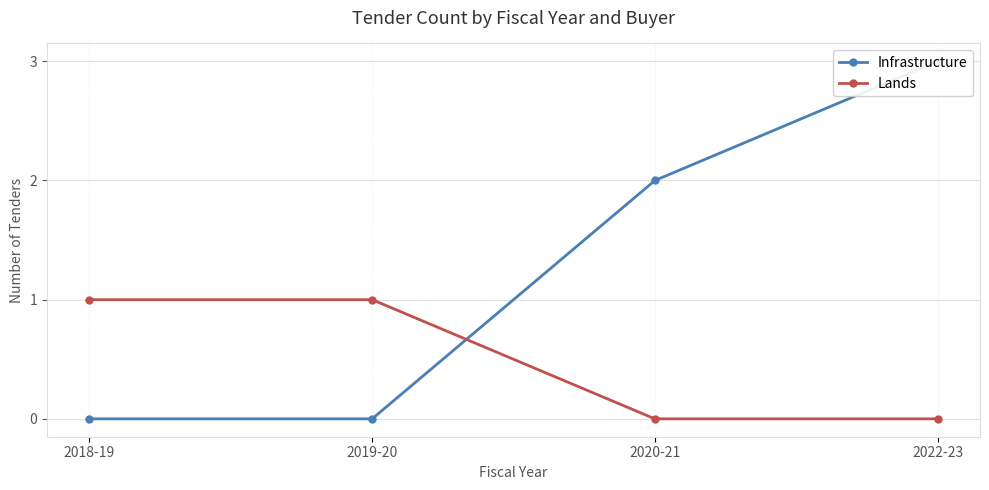

What is the label of the 4th point from the left?

2022-23